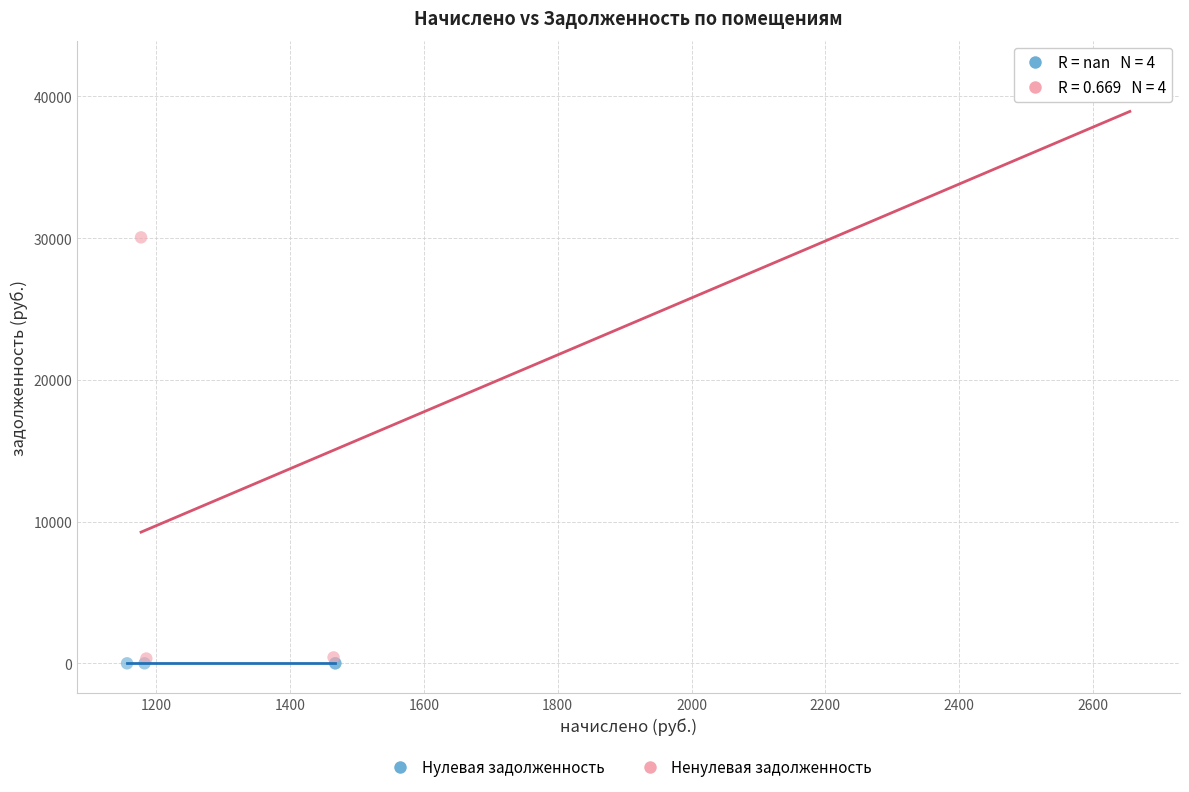

Which series contains the highest Y value?

Ненулевая задолженность